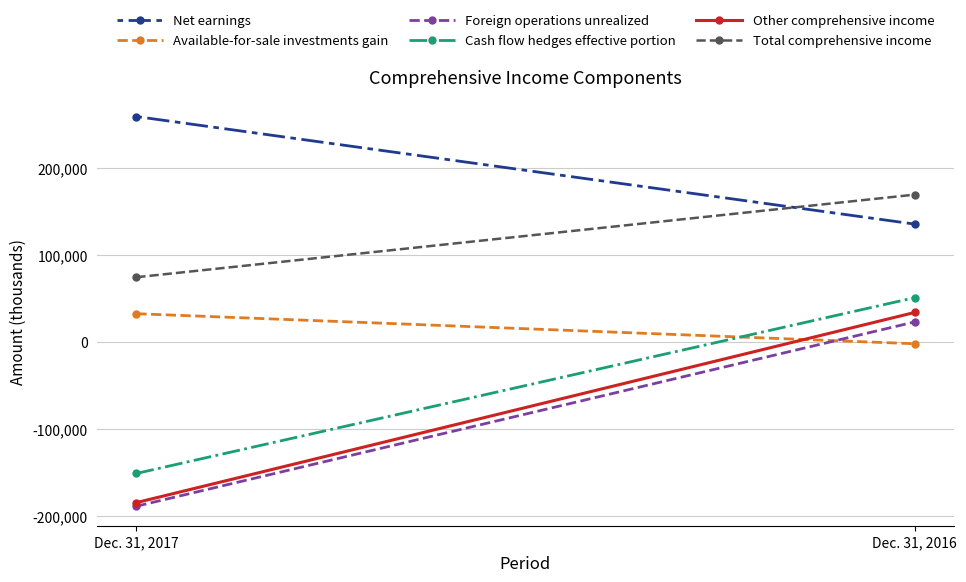

What is the maximum value for Foreign operations unrealized?

22969